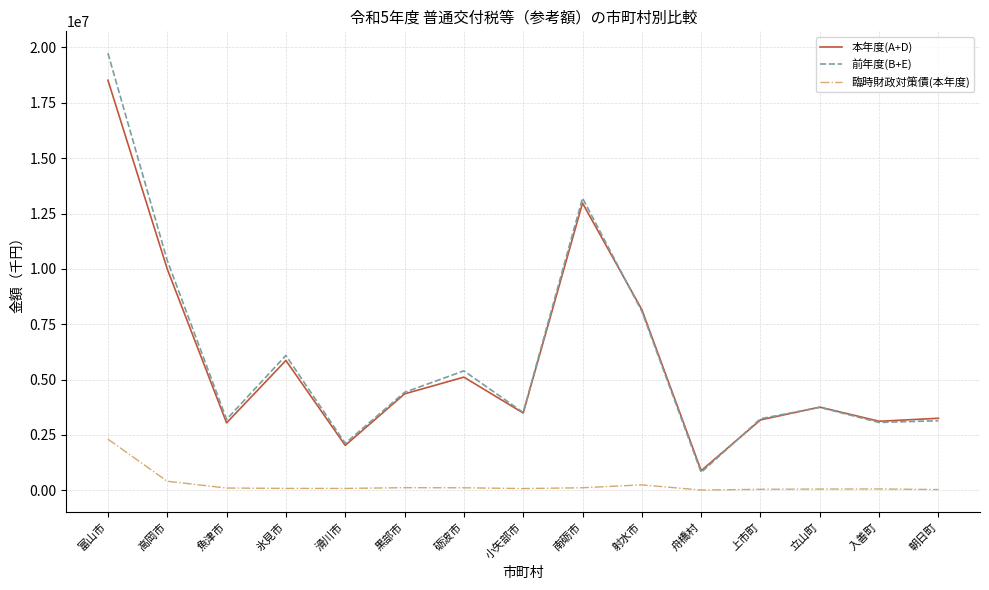

What position from the right is 富山市?

15